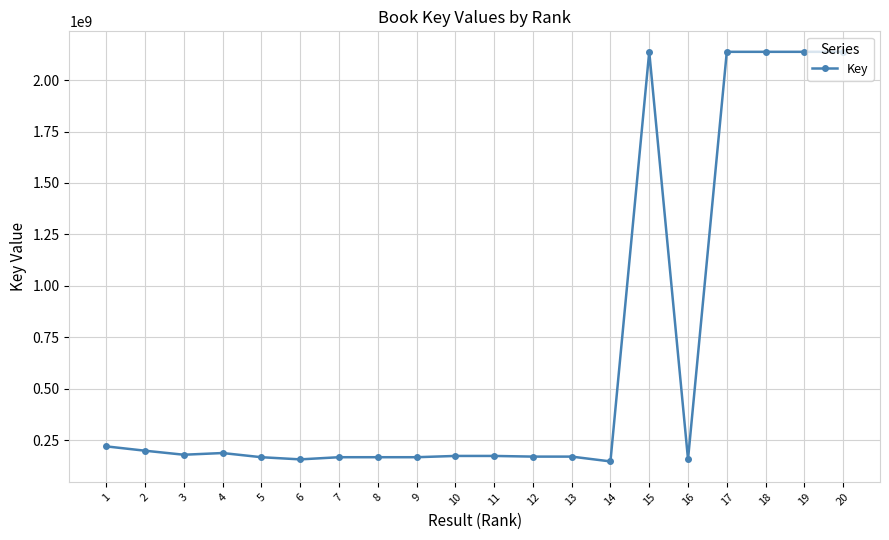

Count the number of data series in this chart.

1